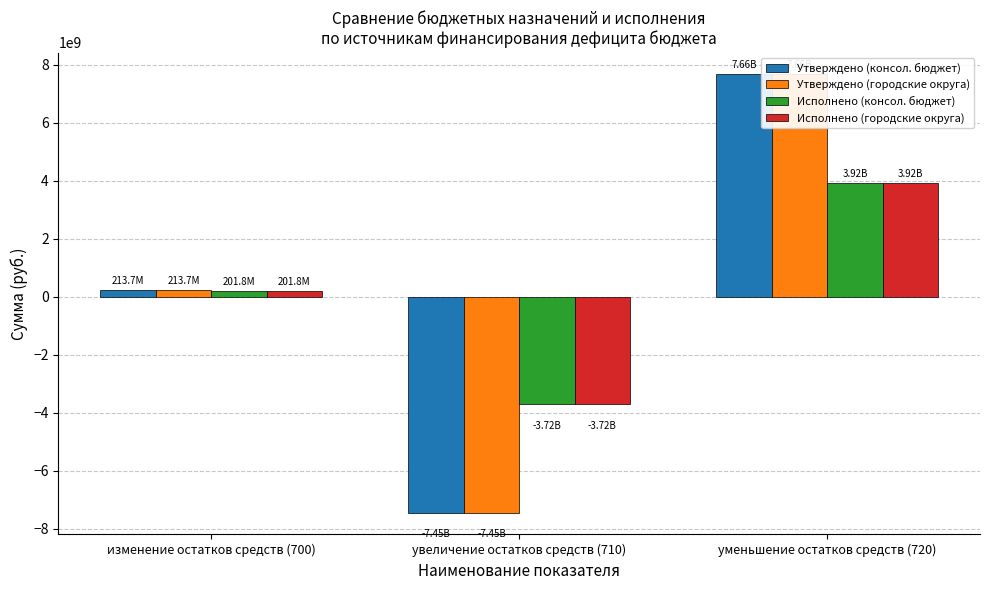

Which has a higher value, увеличение остатков средств (710) or изменение остатков средств (700)?

изменение остатков средств (700)